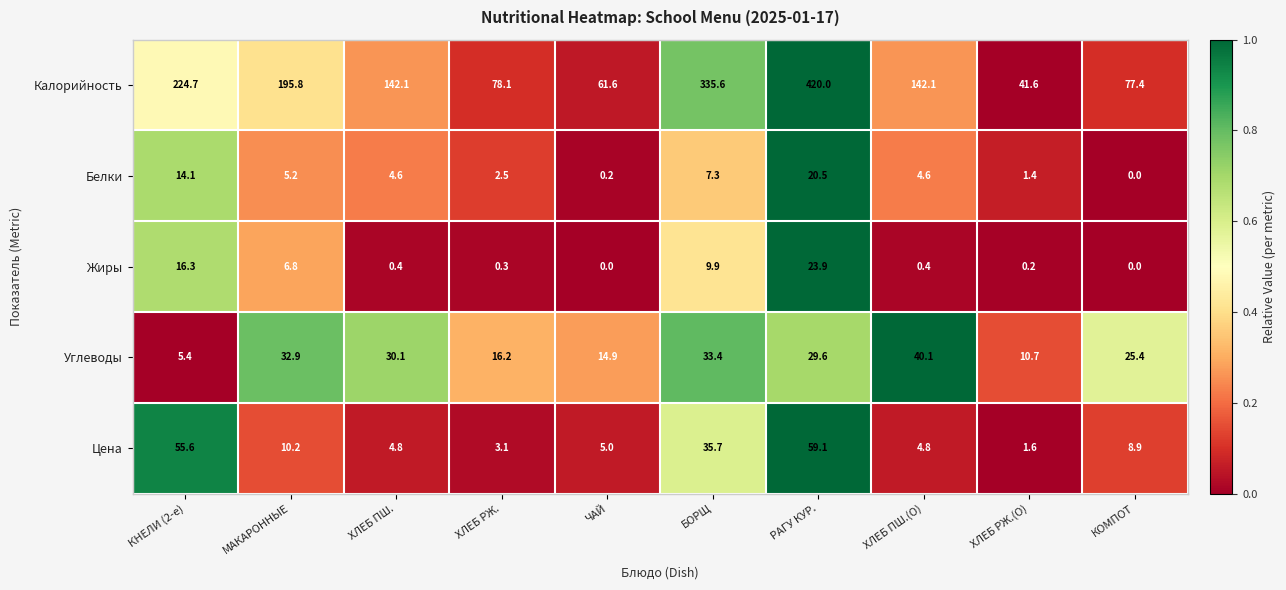

The value of Белки at МАКАРОННЫЕ is 5.2. True or false?

True